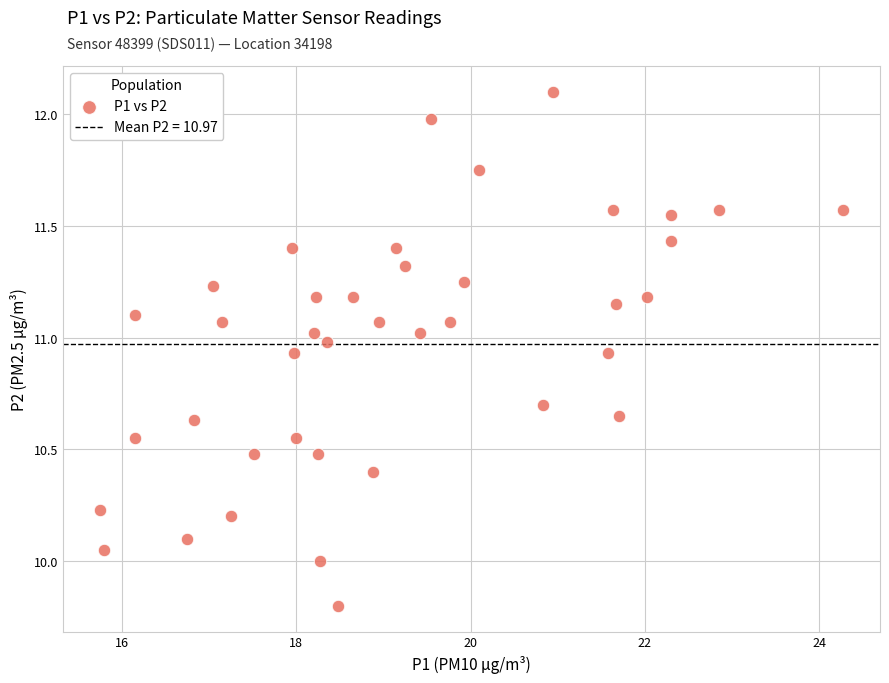

What is the range of X values (max minus min)?

8.5